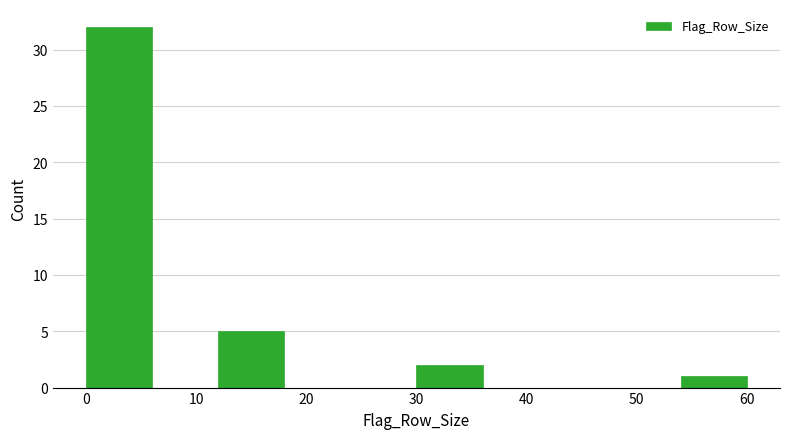

Reading left to right, list every bar in this chart as the range it spans on the x-axis followed by its height. The values are not printed on the chart, so give them approximately, as read against the axis.

0 to 6: 32
6 to 12: 0
12 to 18: 5
18 to 24: 0
24 to 30: 0
30 to 36: 2
36 to 42: 0
42 to 48: 0
48 to 54: 0
54 to 60: 1